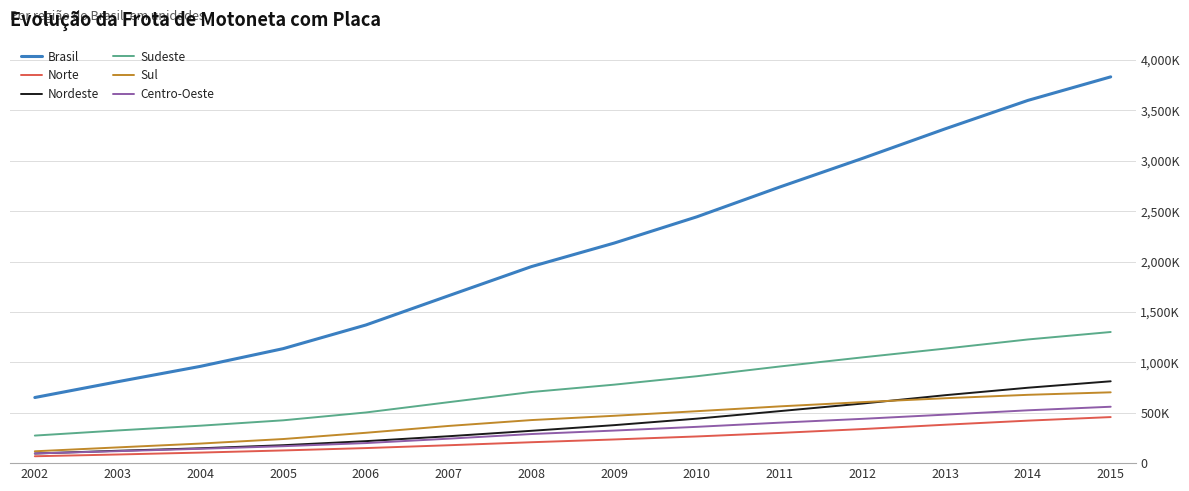

List the series in order of their peak value, lowest first.

Norte, Centro-Oeste, Sul, Nordeste, Sudeste, Brasil